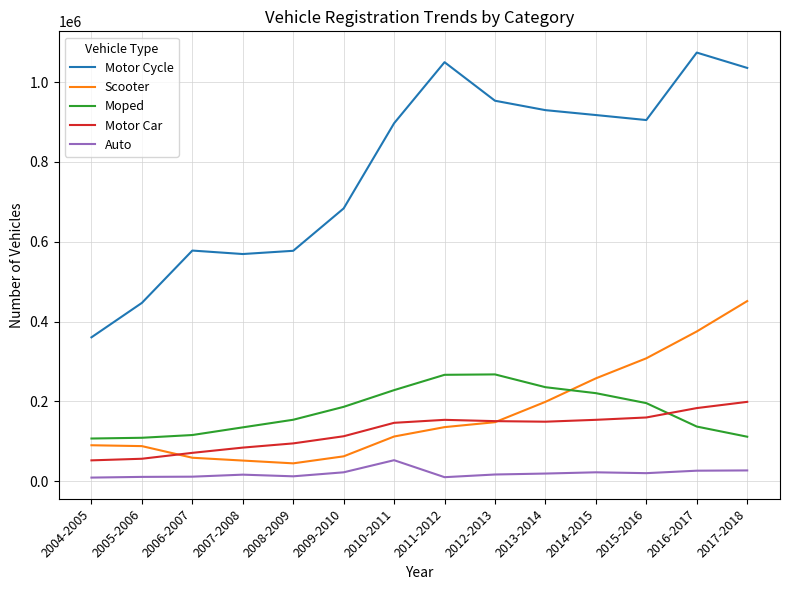

What is the minimum value shown in the chart?

9353